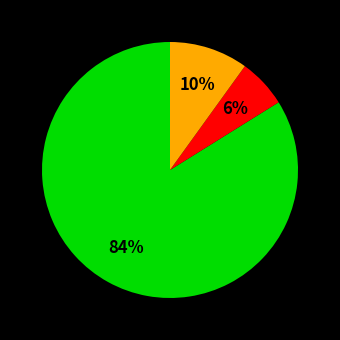

To the nearest percent, what is the difference between the largest and smallest slice percentages?

78%